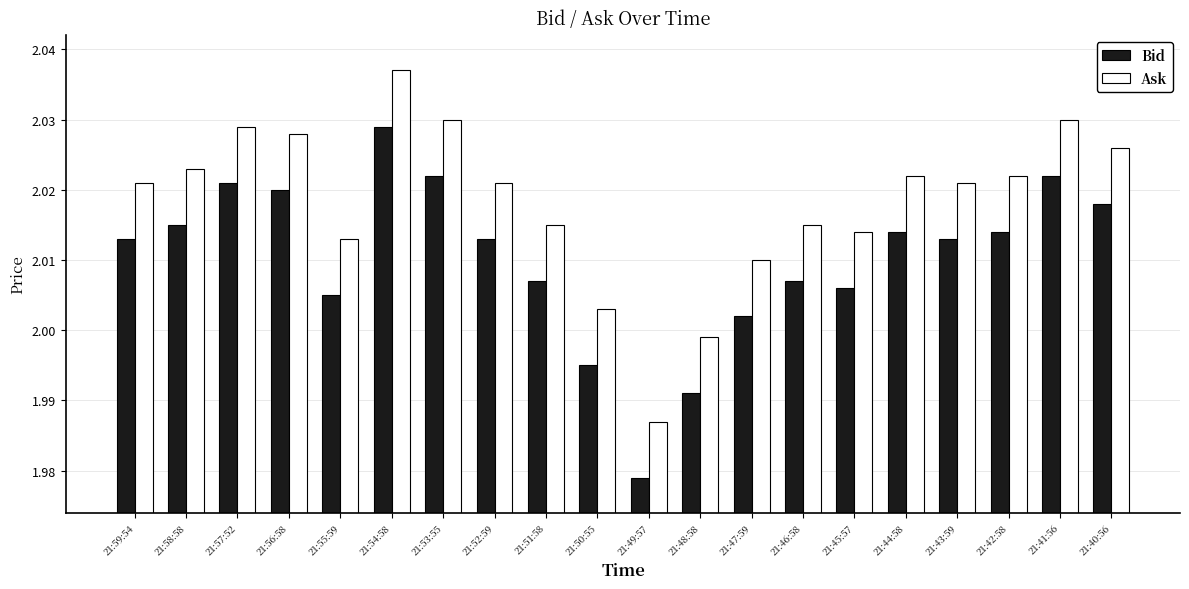

Is it true that Ask equals 0.8 at 21:47:59?

False